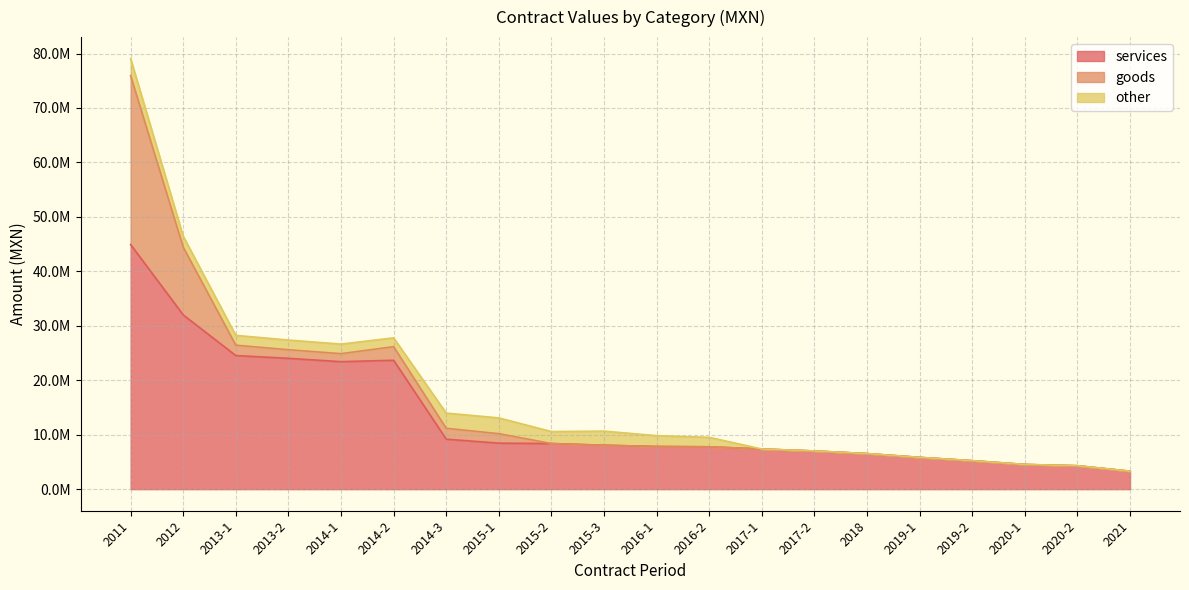

Reading left to right, extract all data points from this chart.

services: 2011=44915285	2012=32000000	2013-1=24534973	2013-2=24027020	2014-1=23414593	2014-2=23670000	2014-3=9180380	2015-1=8451000	2015-2=8376750	2015-3=8066874	2016-1=7835333	2016-2=7780000	2017-1=7372535	2017-2=7012218	2018=6530400	2019-1=5835076	2019-2=5230500	2020-1=4534973	2020-2=4300780	2021=3297600
goods: 2011=31029085	2012=12440378	2013-1=1908000	2013-2=1574000	2014-1=1468000	2014-2=2500200	2014-3=1998000	2015-1=1739281	2015-2=0	2015-3=0	2016-1=0	2016-2=0	2017-1=0	2017-2=0	2018=0	2019-1=0	2019-2=0	2020-1=0	2020-2=0	2021=0
other: 2011=3120230	2012=2004878	2013-1=1800000	2013-2=1782994	2014-1=1758145	2014-2=1614834	2014-3=2793539	2015-1=2895064	2015-2=2198640	2015-3=2592451	2016-1=1988649	2016-2=1739281	2017-1=0	2017-2=0	2018=0	2019-1=0	2019-2=0	2020-1=0	2020-2=0	2021=0